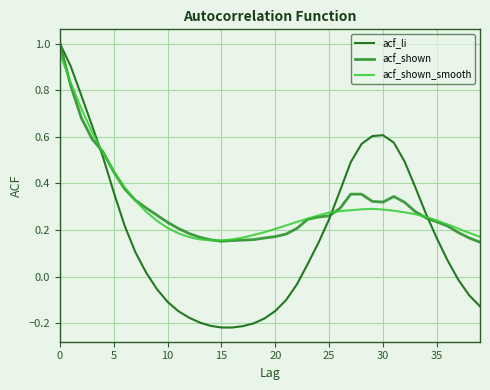

Which series has the widest spread of values?

acf_li